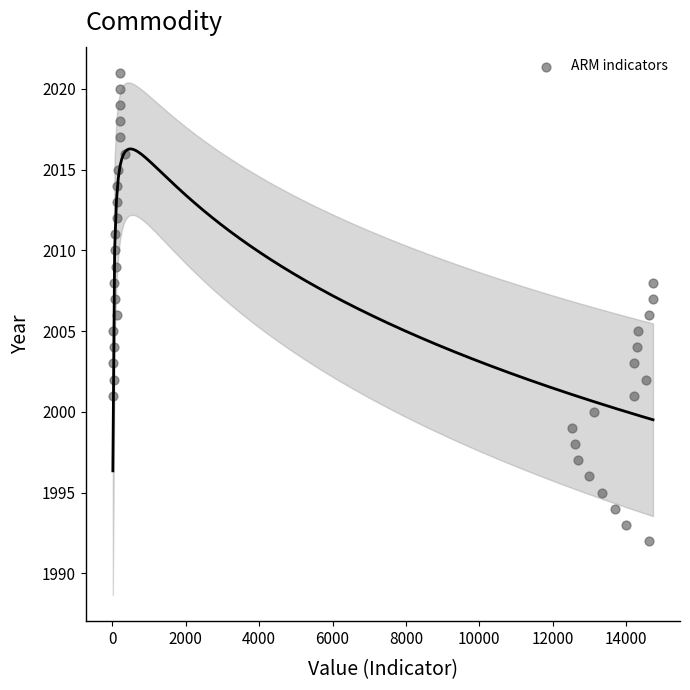

What is the range of Y values (max minus min)?

29